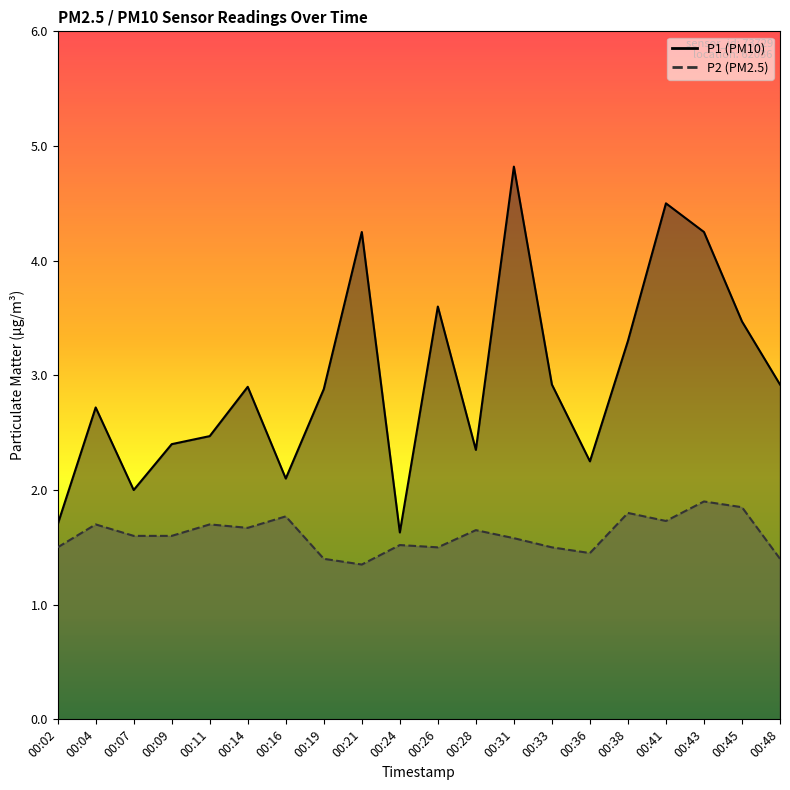

At which category is the sum across all series the highest?

00:31